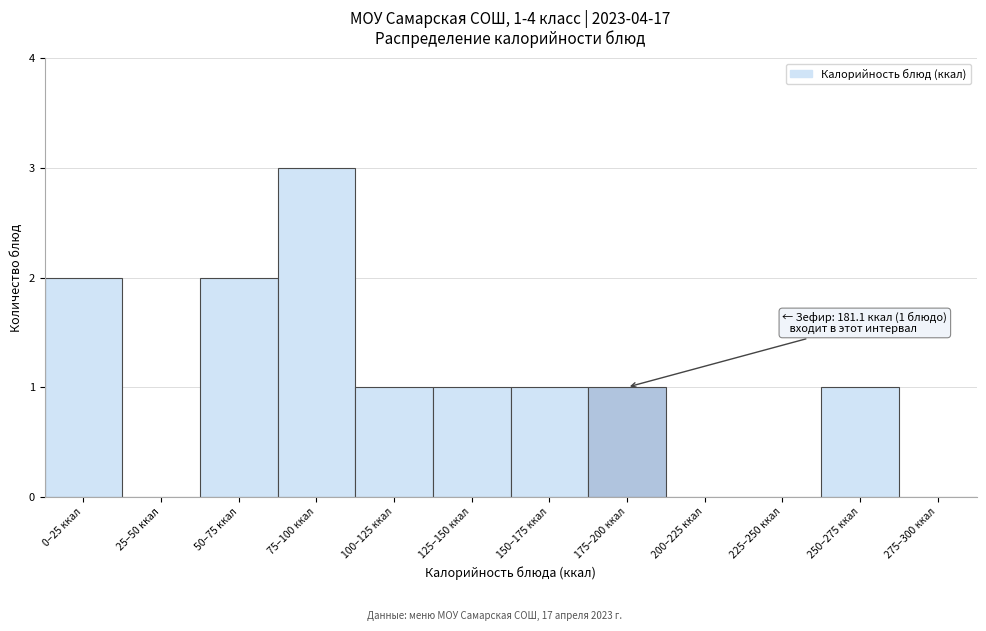

Reading left to right, extract all data points from this chart.

0–25 ккал=2	25–50 ккал=0	50–75 ккал=2	75–100 ккал=3	100–125 ккал=1	125–150 ккал=1	150–175 ккал=1	175–200 ккал=1	200–225 ккал=0	225–250 ккал=0	250–275 ккал=1	275–300 ккал=0